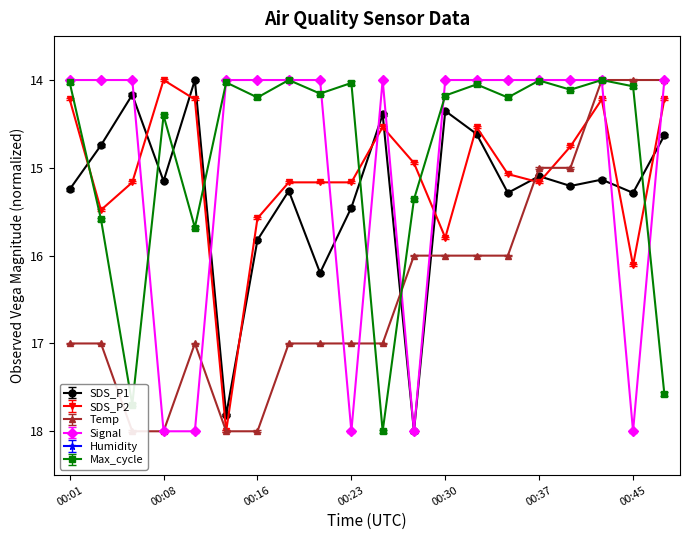

Reading left to right, what are all the values shown in this chart?

SDS_P1: 15.2	14.7	14.2	15.2	14.0	17.8	15.8	15.3	16.2	15.5	14.4	18.0	14.4	14.6	15.3	15.1	15.2	15.1	15.3	14.6
SDS_P2: 14.2	15.5	15.2	14.0	14.2	18.0	15.6	15.2	15.2	15.2	14.5	14.9	15.8	14.5	15.1	15.2	14.8	14.2	16.1	14.2
Temp: 17.0	17.0	18.0	18.0	17.0	18.0	18.0	17.0	17.0	17.0	17.0	16.0	16.0	16.0	16.0	15.0	15.0	14.0	14.0	14.0
Signal: 14.0	14.0	14.0	18.0	18.0	14.0	14.0	14.0	14.0	18.0	14.0	18.0	14.0	14.0	14.0	14.0	14.0	14.0	18.0	14.0
Max_cycle: 14.0	15.6	17.7	14.4	15.7	14.0	14.2	14.0	14.2	14.0	18.0	15.4	14.2	14.0	14.2	14.0	14.1	14.0	14.1	17.6